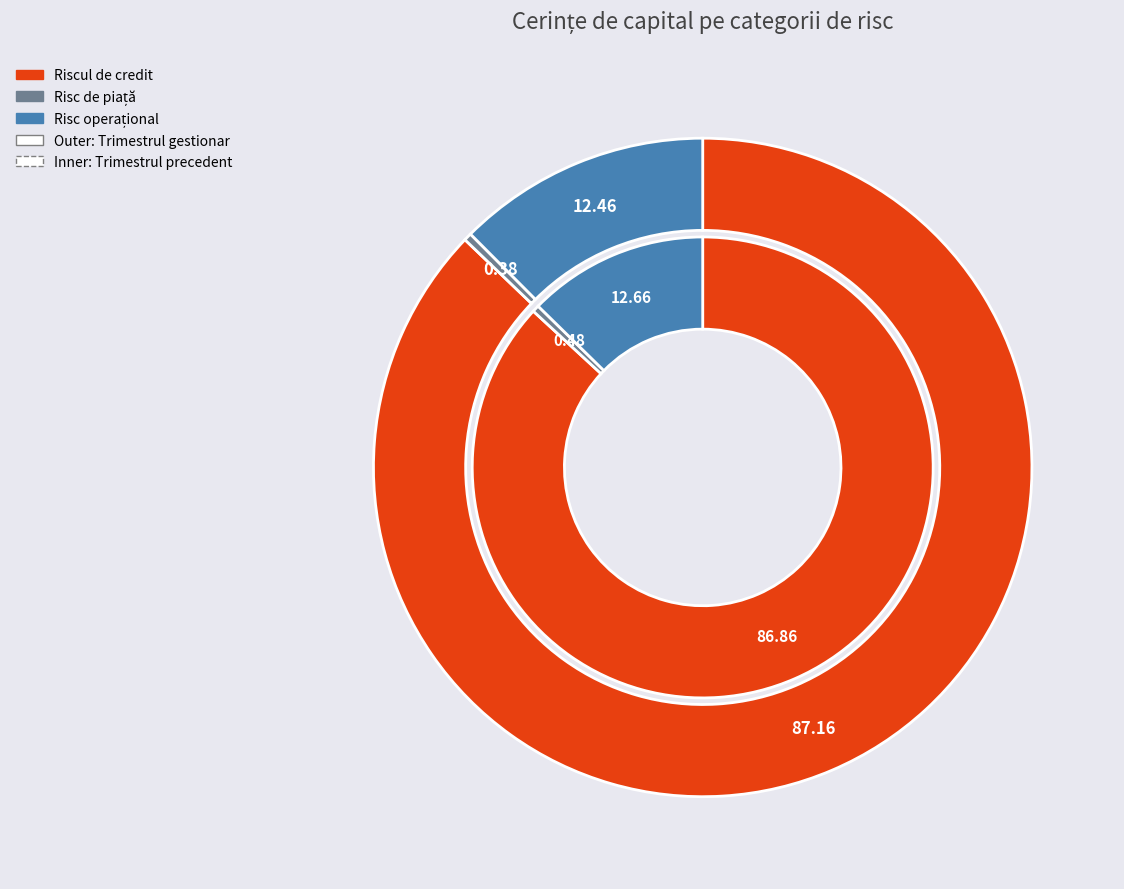

The Risc de piață slice represents 1% of the pie. True or false?

False